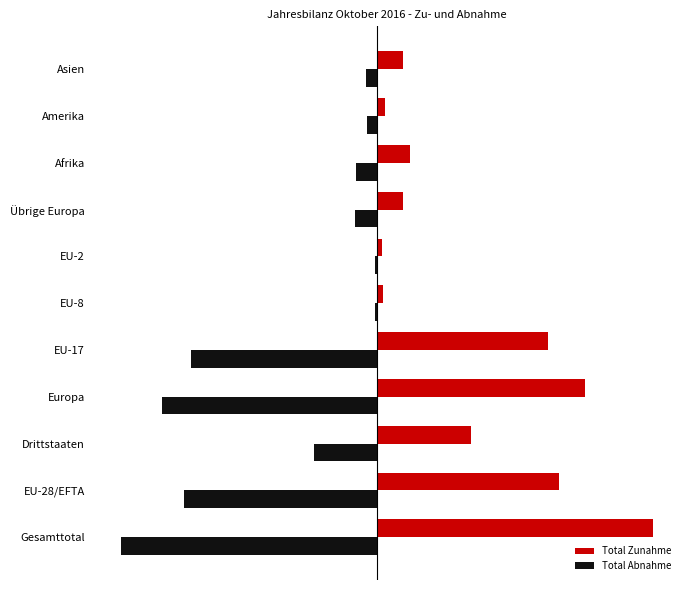

What are all the series names shown in the legend?

Total Zunahme, Total Abnahme